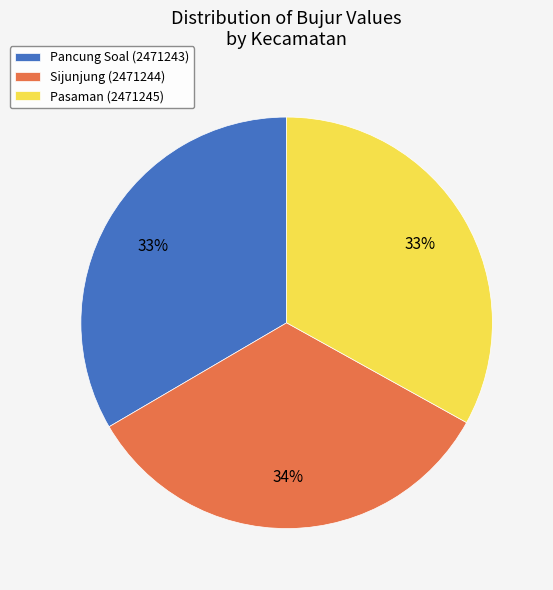

Is there a majority slice in this chart?

No